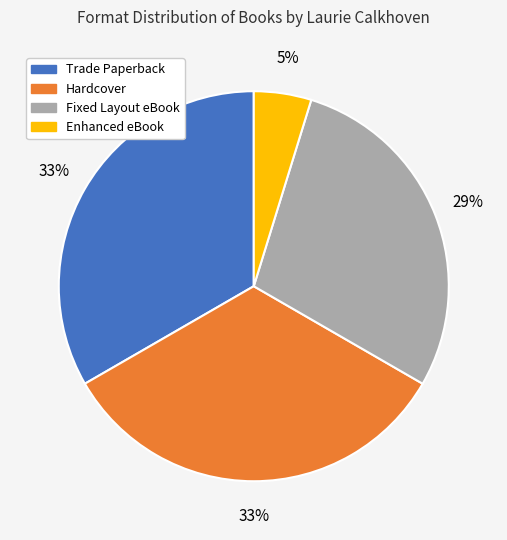

To the nearest percent, what percentage of the pie is Trade Paperback?

33%